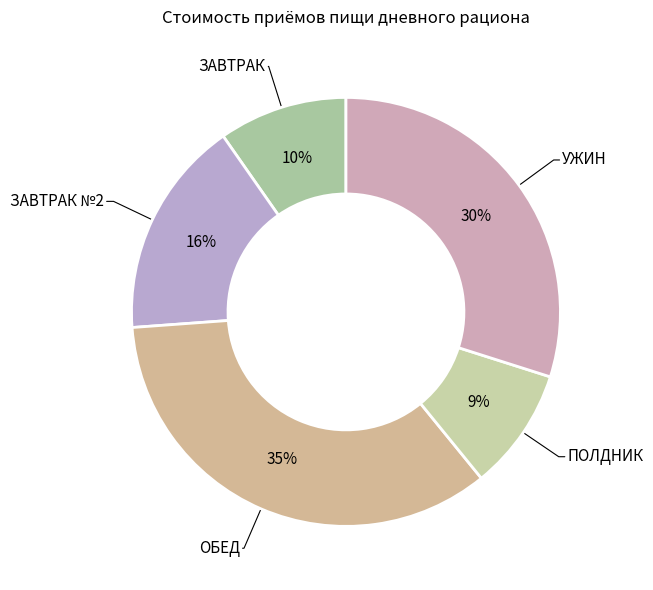

Which category has the biggest portion of the pie?

ОБЕД